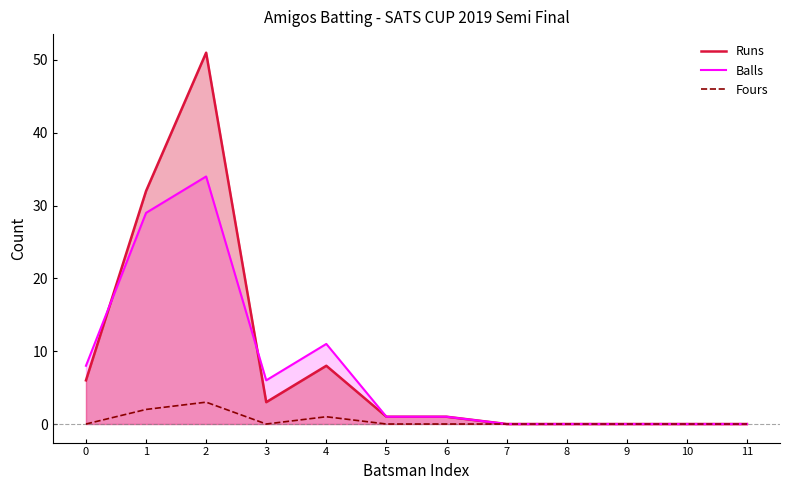

At how many categories does at least one series exceed 44?

1